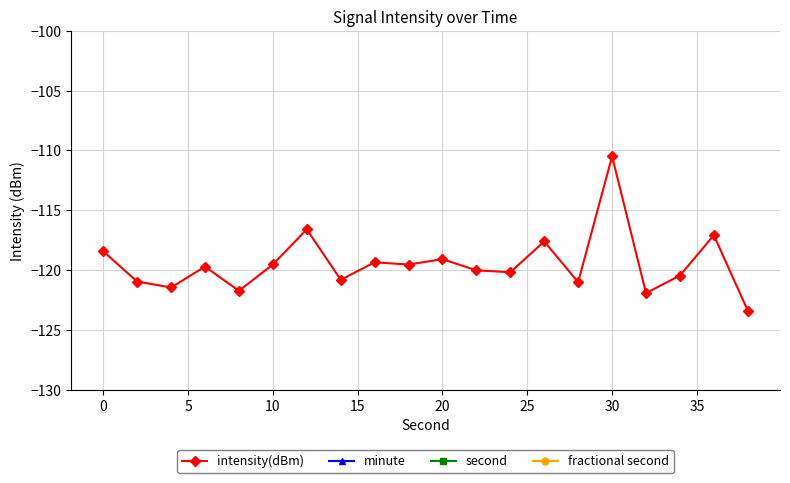

What is the maximum value for intensity(dBm)?

-110.5